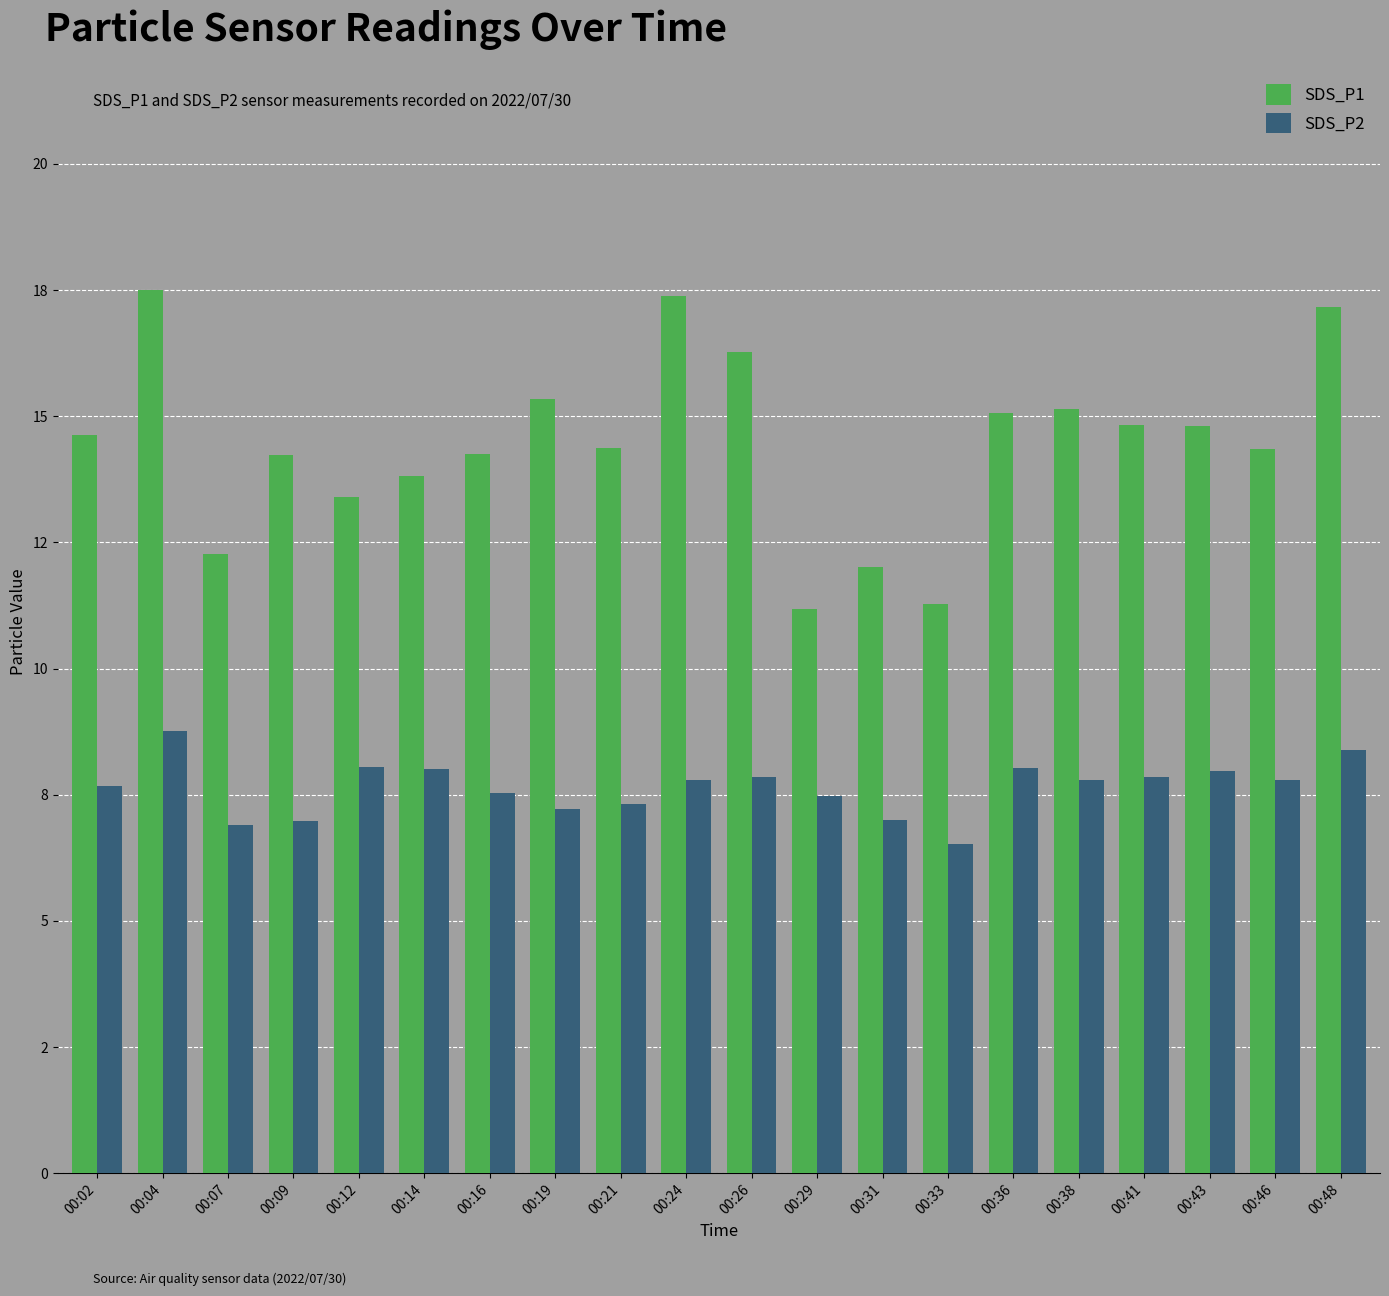

What are all the series names shown in the legend?

SDS_P1, SDS_P2